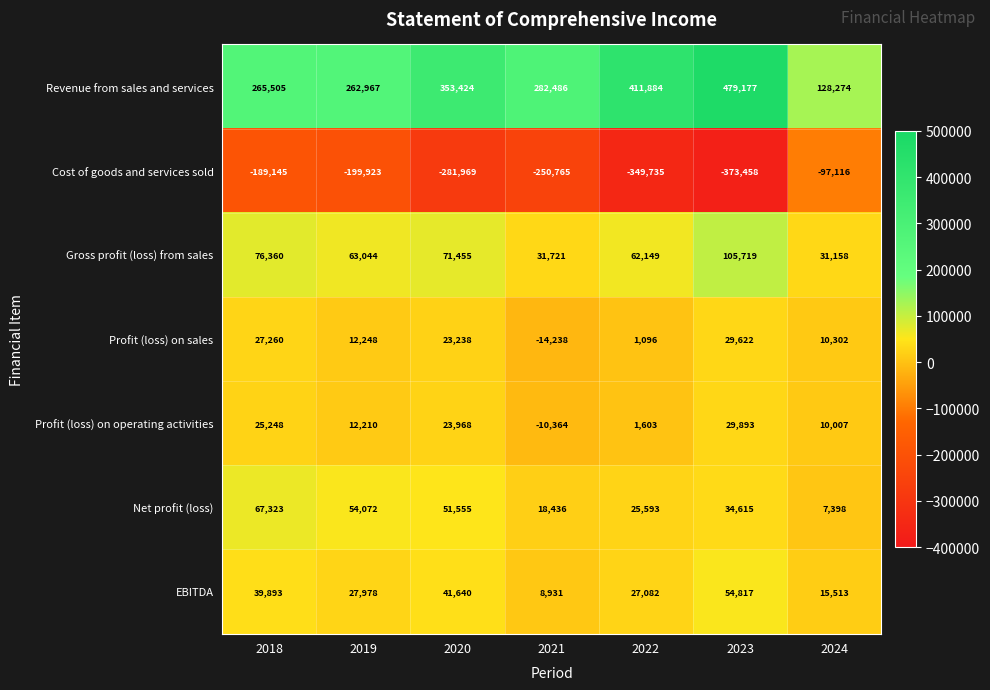

What is the greatest value displayed?

479177